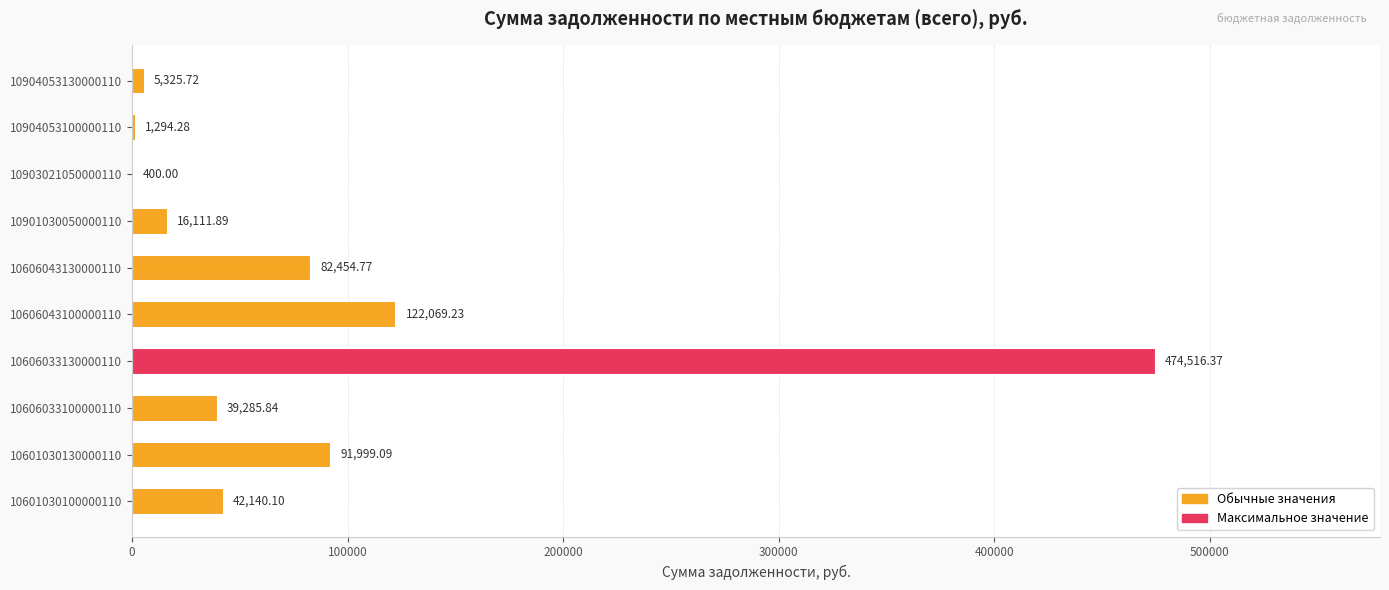

What is the sum of the values at 10606033130000110 and 10606043100000110?

596585.6